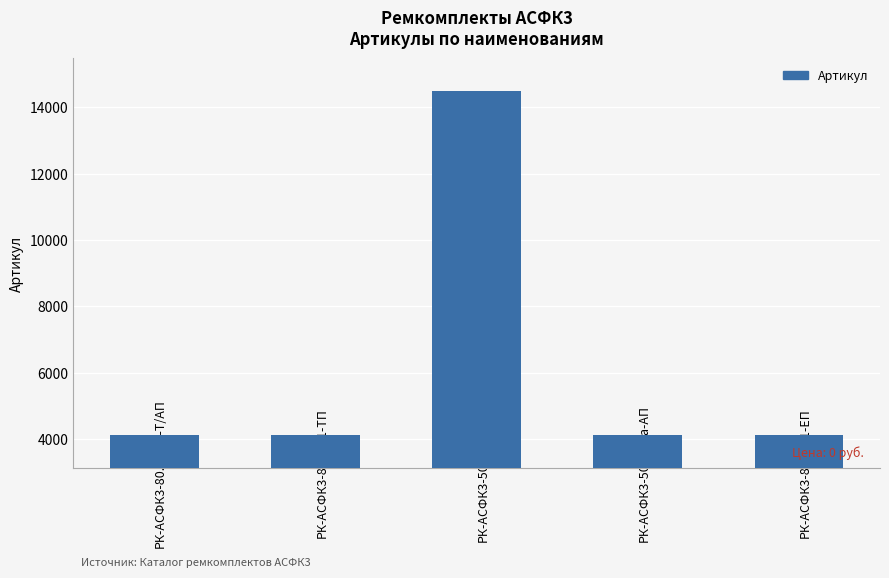

What is the label of the 2nd bar from the left?

РК-АСФК3-80.50/1-ТП